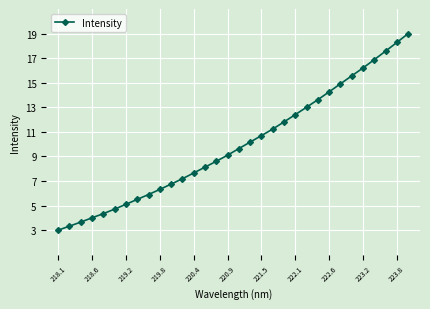

What is the sum of all values?

318.6